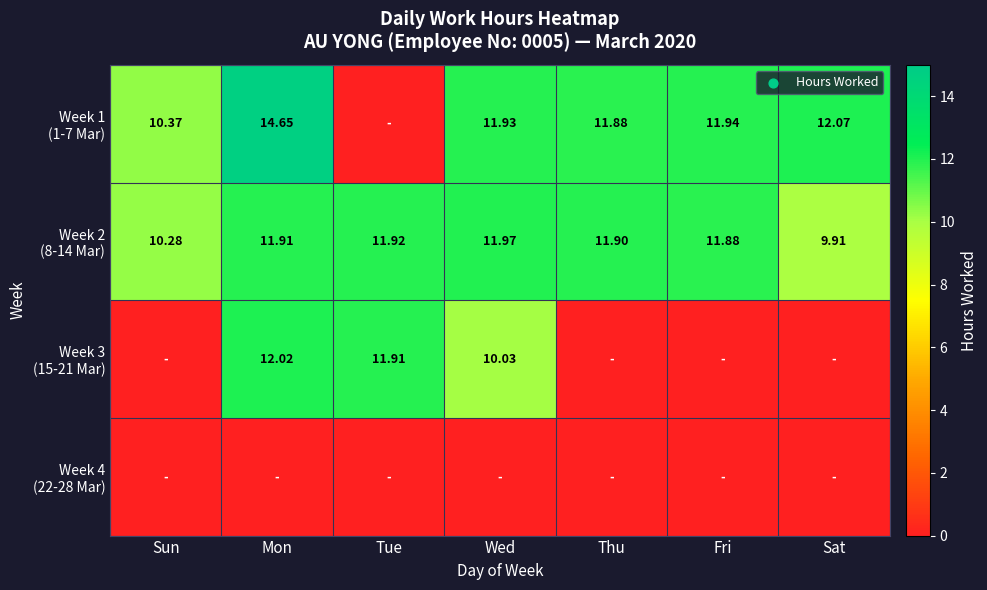

The value of Week 3 (15-21 Mar) at Sat is 6.8. True or false?

False